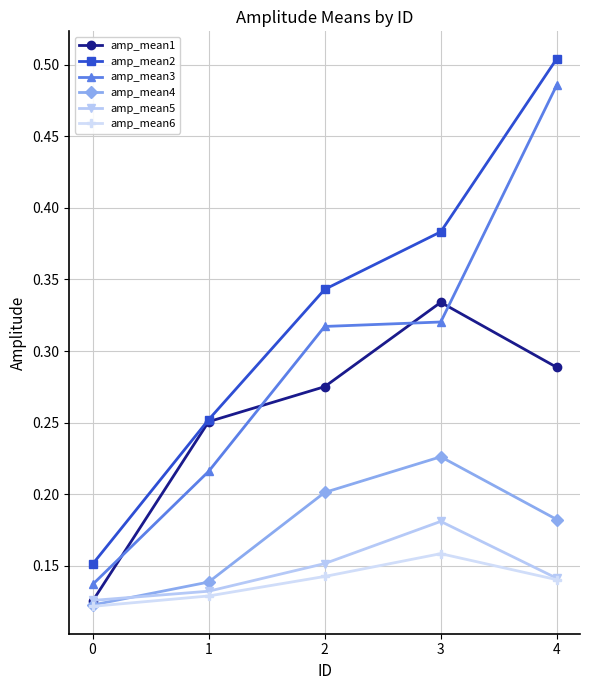

Which series has the largest range (max minus min)?

amp_mean2